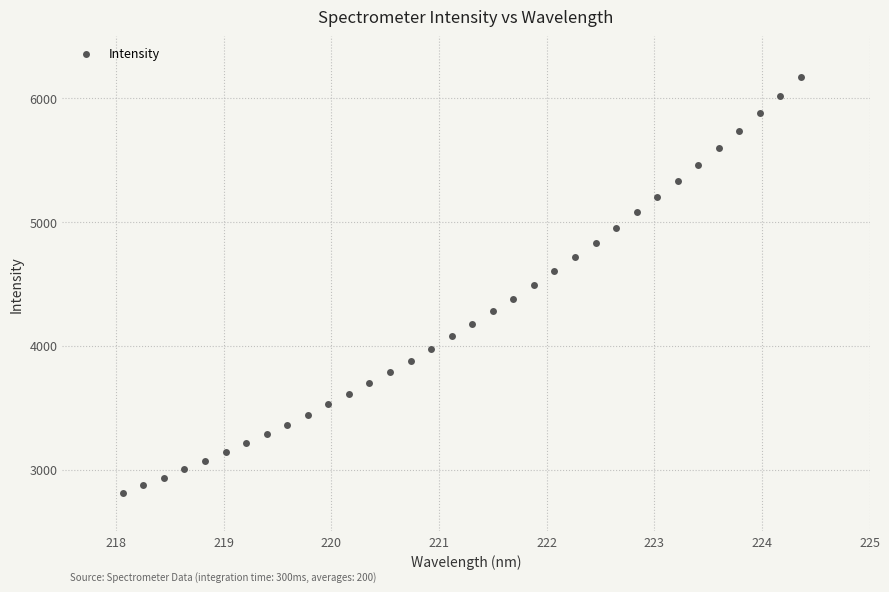

What is the range of X values (max minus min)?

6.3